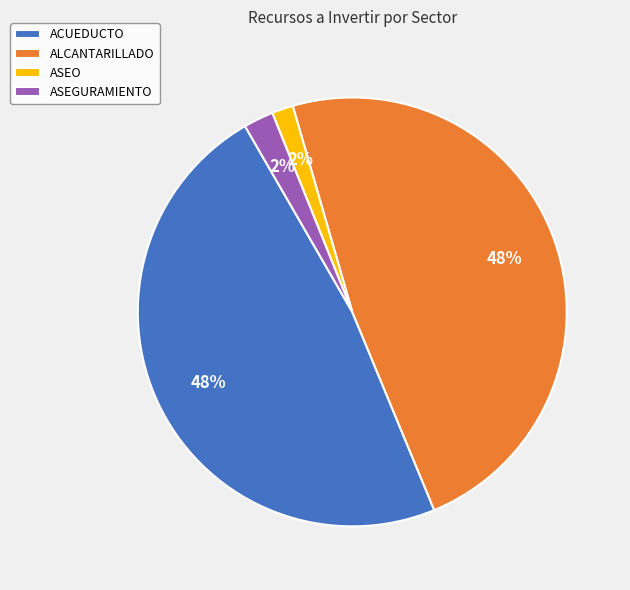

Between ALCANTARILLADO and ASEO, which is larger?

ALCANTARILLADO